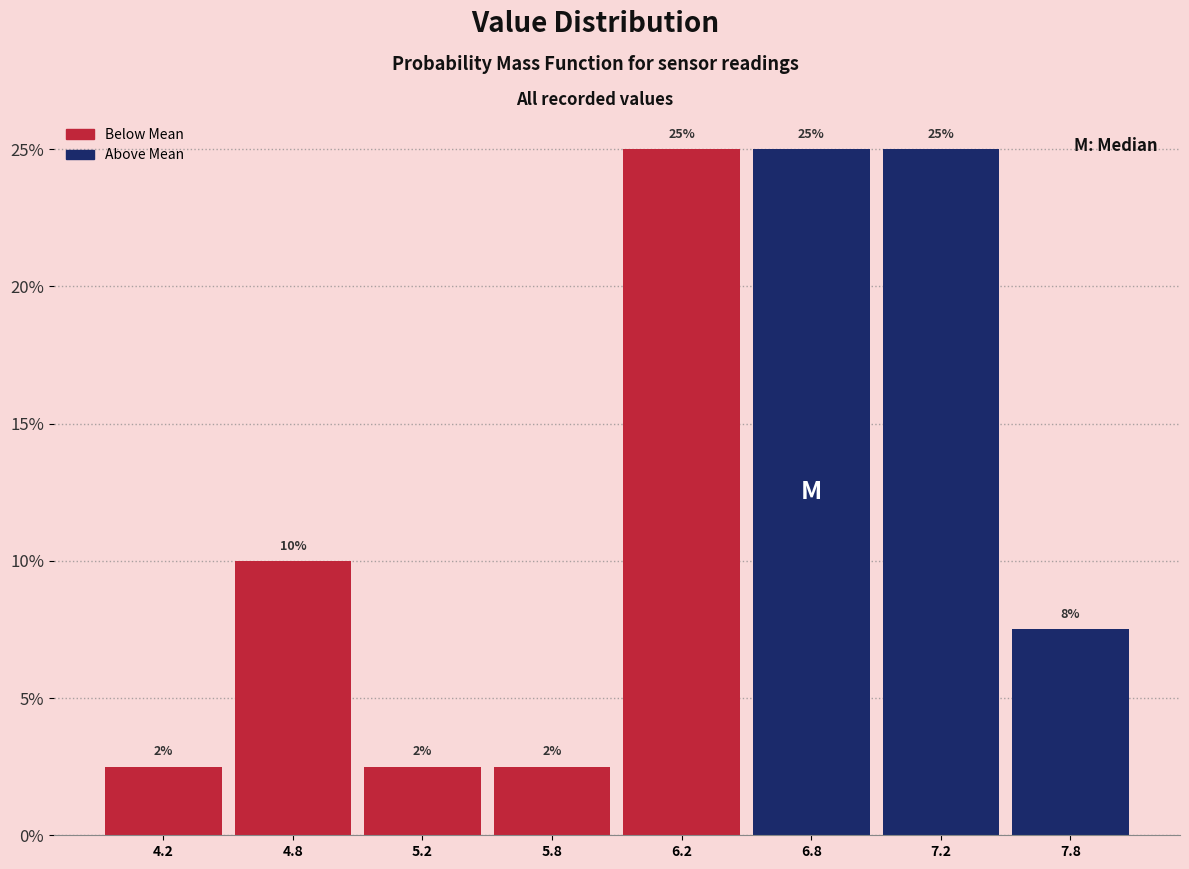

What is the maximum value shown in the chart?

25.0